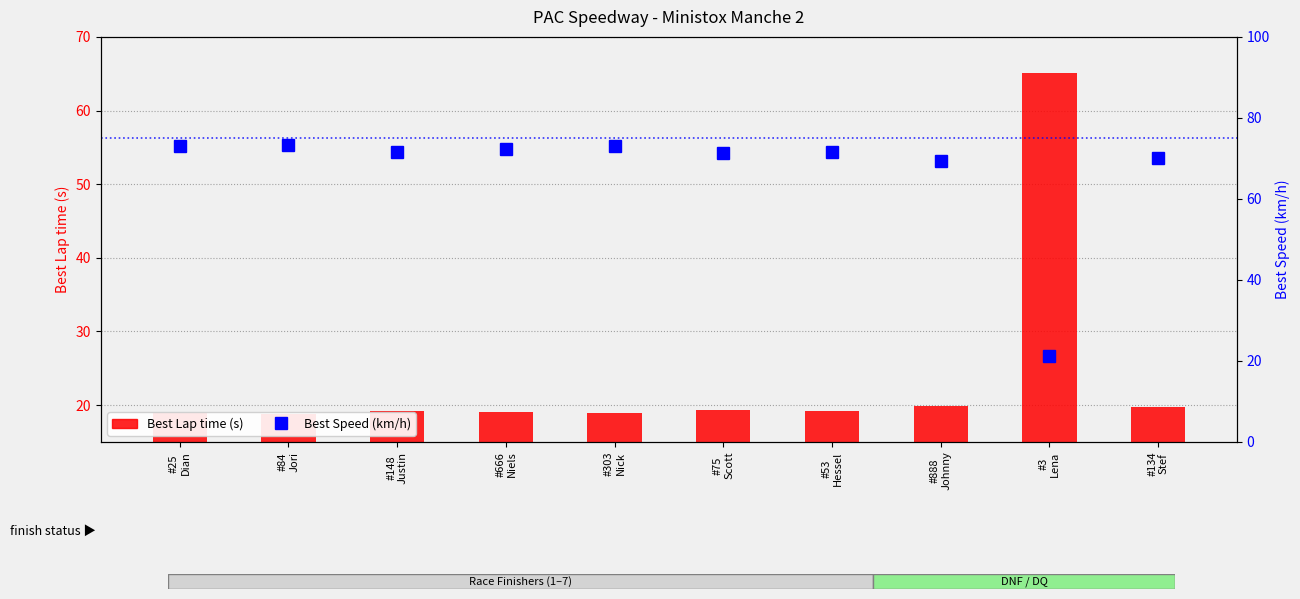

Which has a higher value, #25
Dian or #75
Scott?

#75
Scott